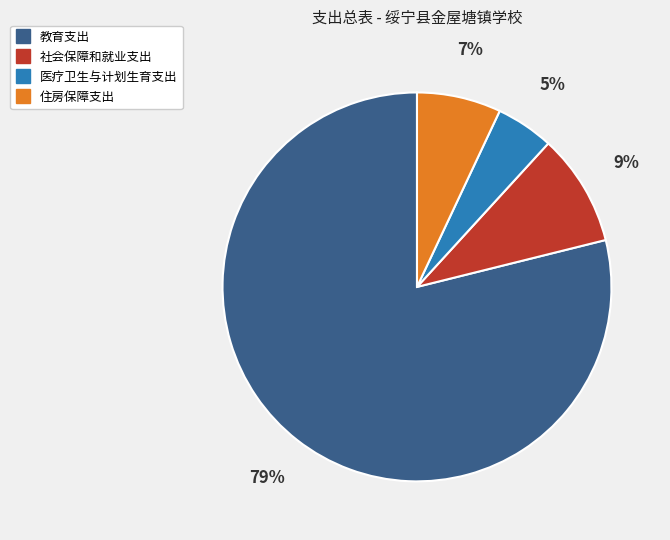

Which category has the smallest portion of the pie?

医疗卫生与计划生育支出